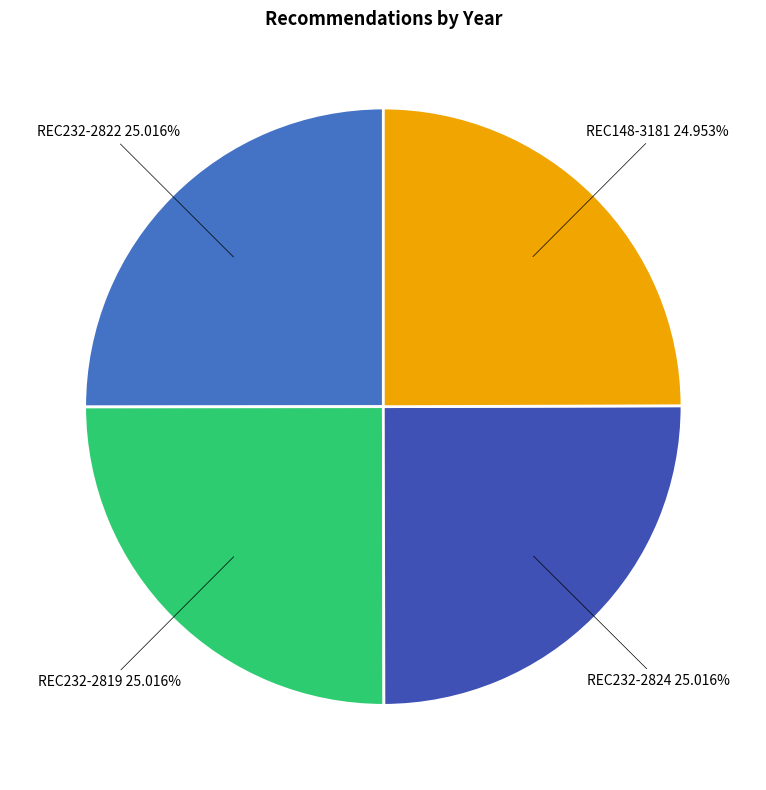

Count the number of slices in the pie.

4